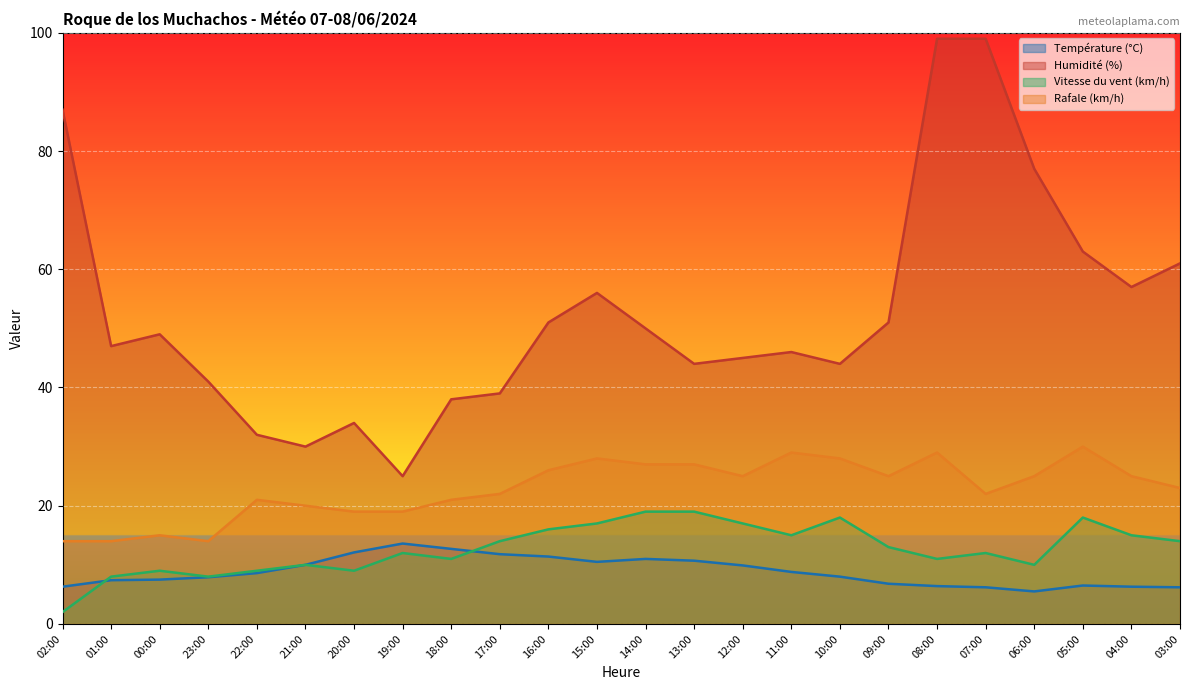

What are all the series names shown in the legend?

Température (°C), Humidité (%), Vitesse du vent (km/h), Rafale (km/h)